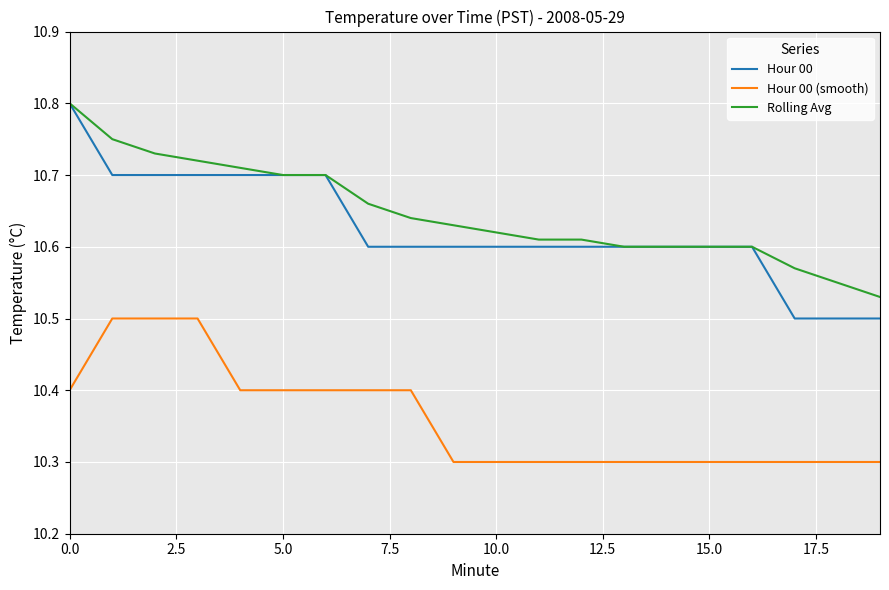

What is the lowest value of the Hour 00 (smooth) series?

10.3